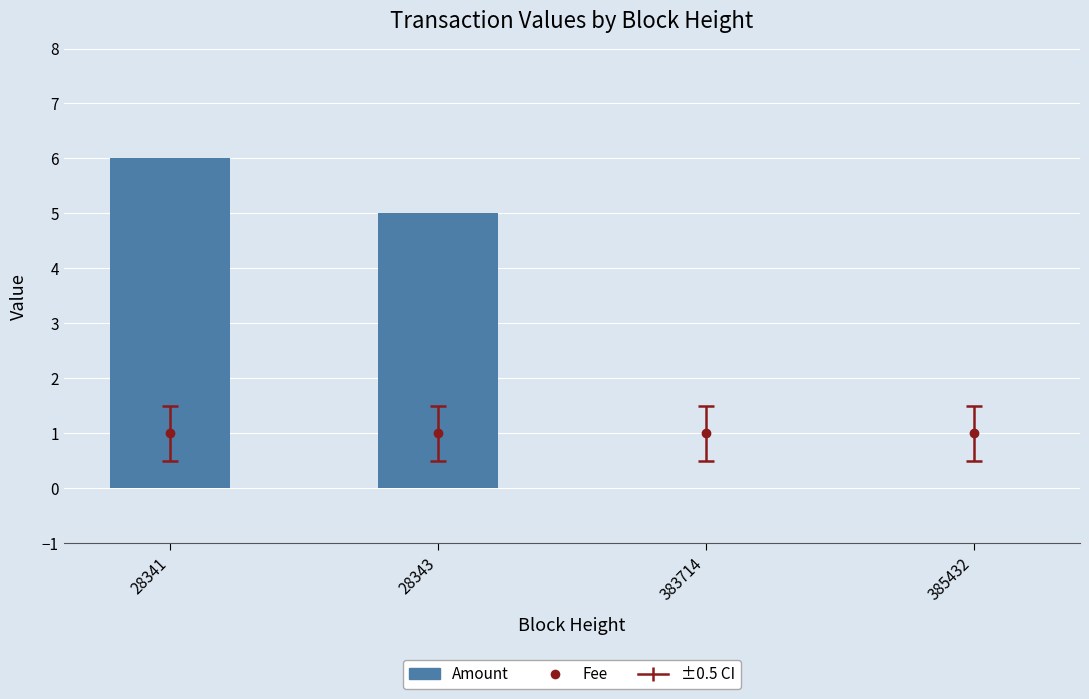

Is it true that the value at 28343 is 3?

False